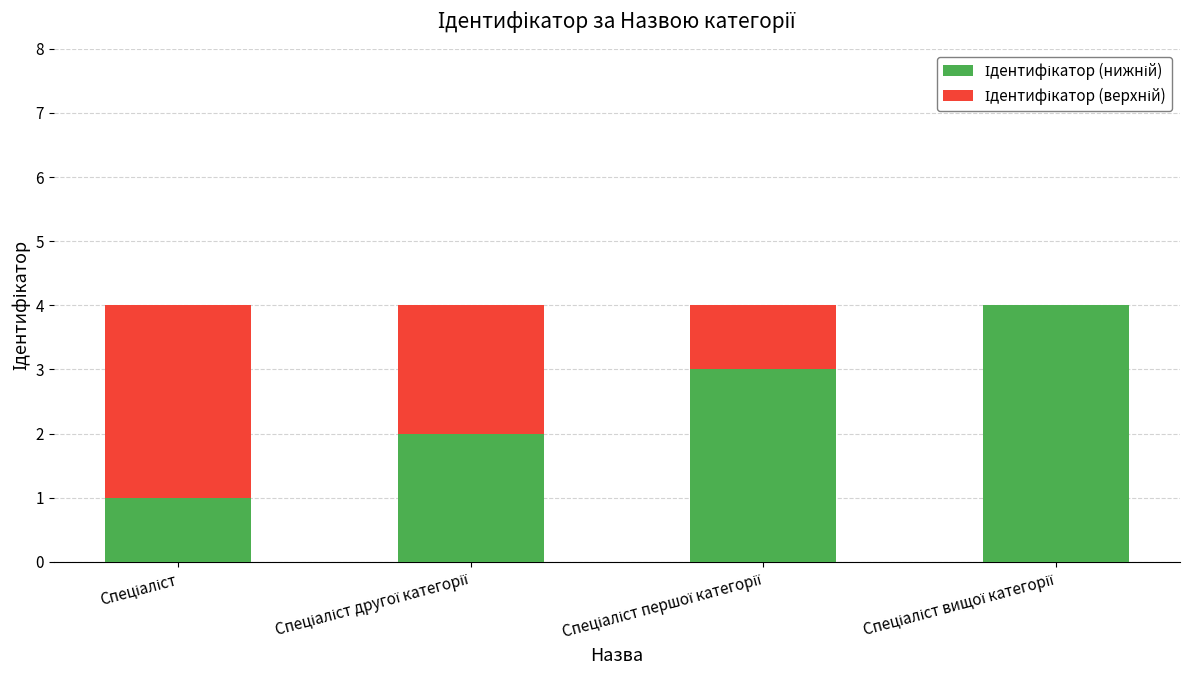

What is the average value of the Ідентифікатор (верхній) series?

2